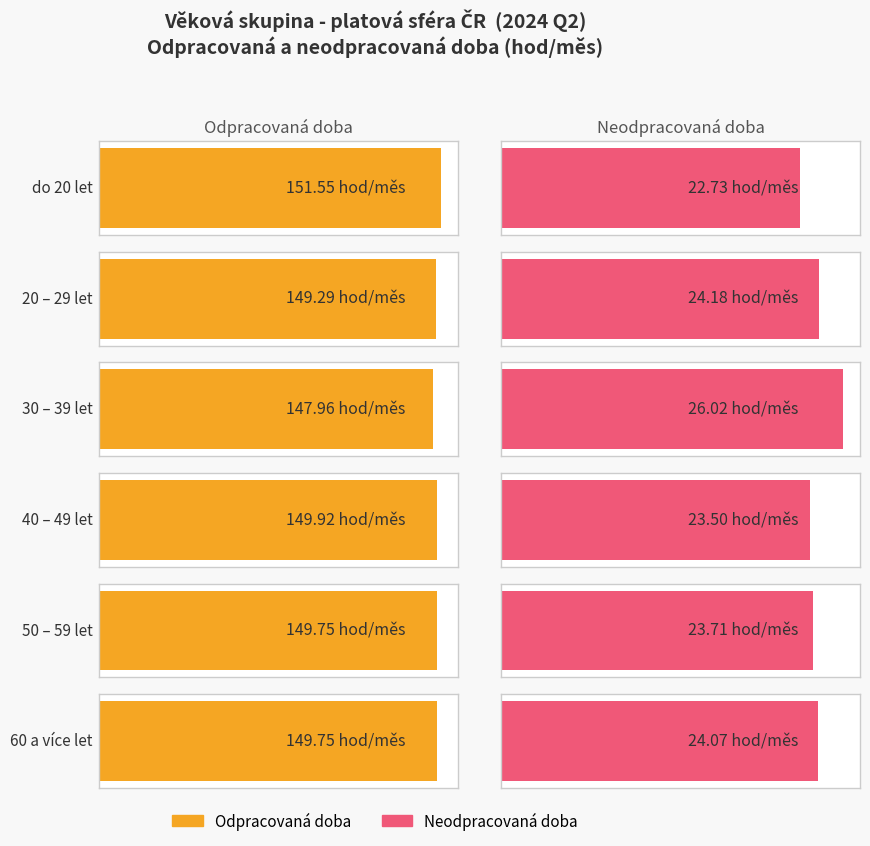

Reading left to right, what are all the values shown in this chart?

Odpracovaná doba: 151.5	149.3	148.0	149.9	149.8	149.8
Neodpracovaná doba: 22.7	24.2	26.0	23.5	23.7	24.1